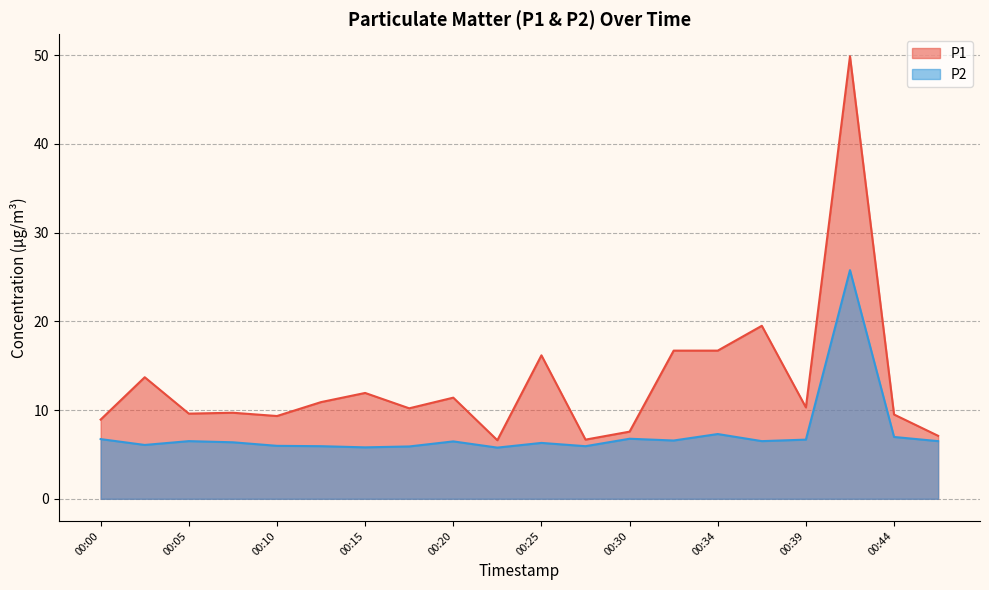

What is the maximum value for P1?

49.9